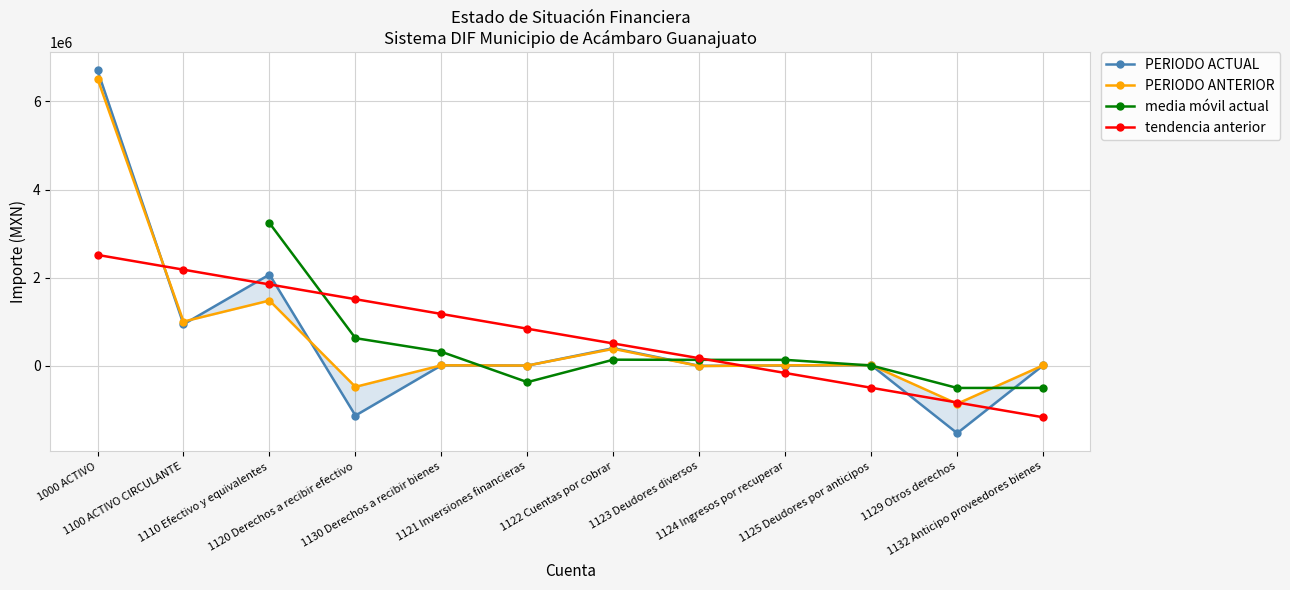

Where do PERIODO ACTUAL and PERIODO ANTERIOR first cross each other?

1000 ACTIVO and 1100 ACTIVO CIRCULANTE